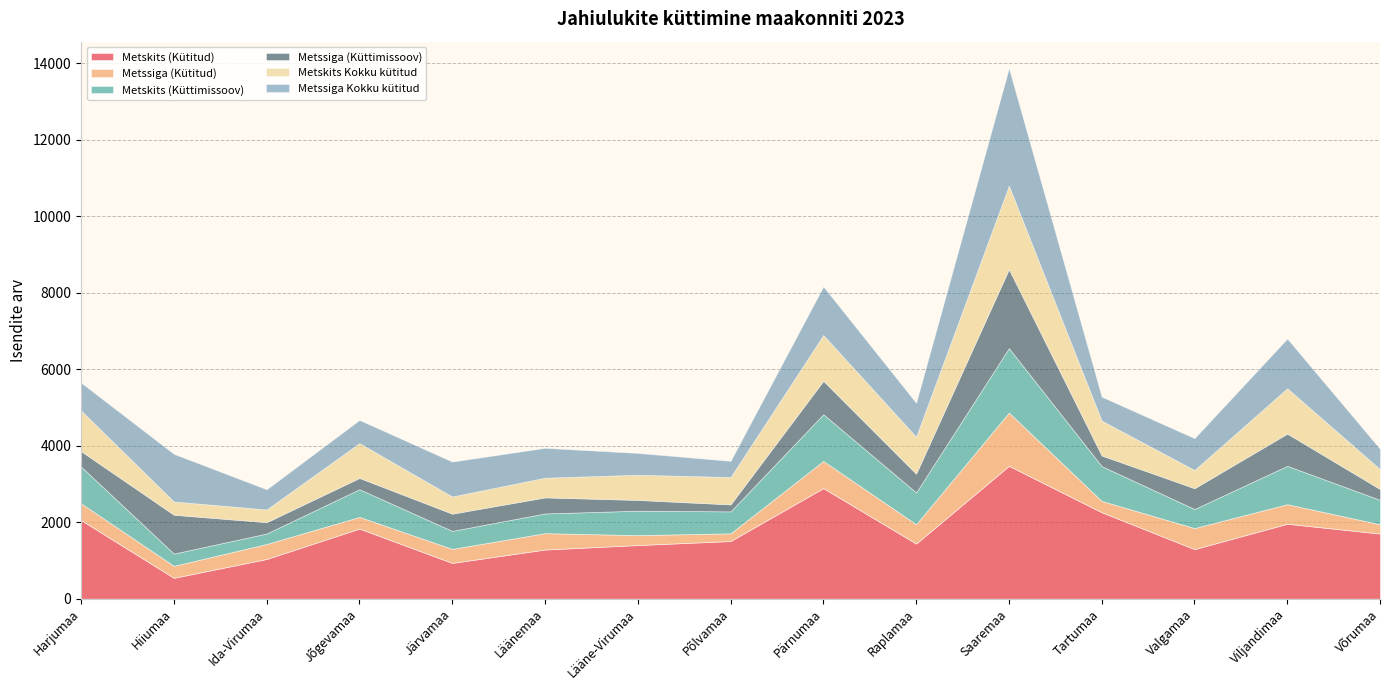

True or false: Metskits (Küttimissoov) and Metskits (Kütitud) intersect in this chart.

False